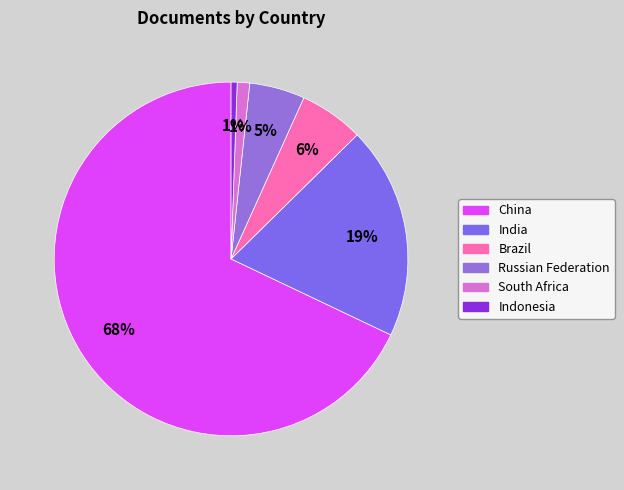

What is the ratio of the value at China to the value at Russian Federation?

13.4